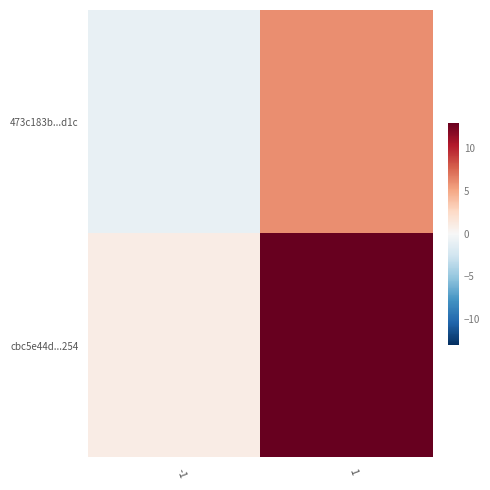

What is the spread (max minus min) of values at -1?

2